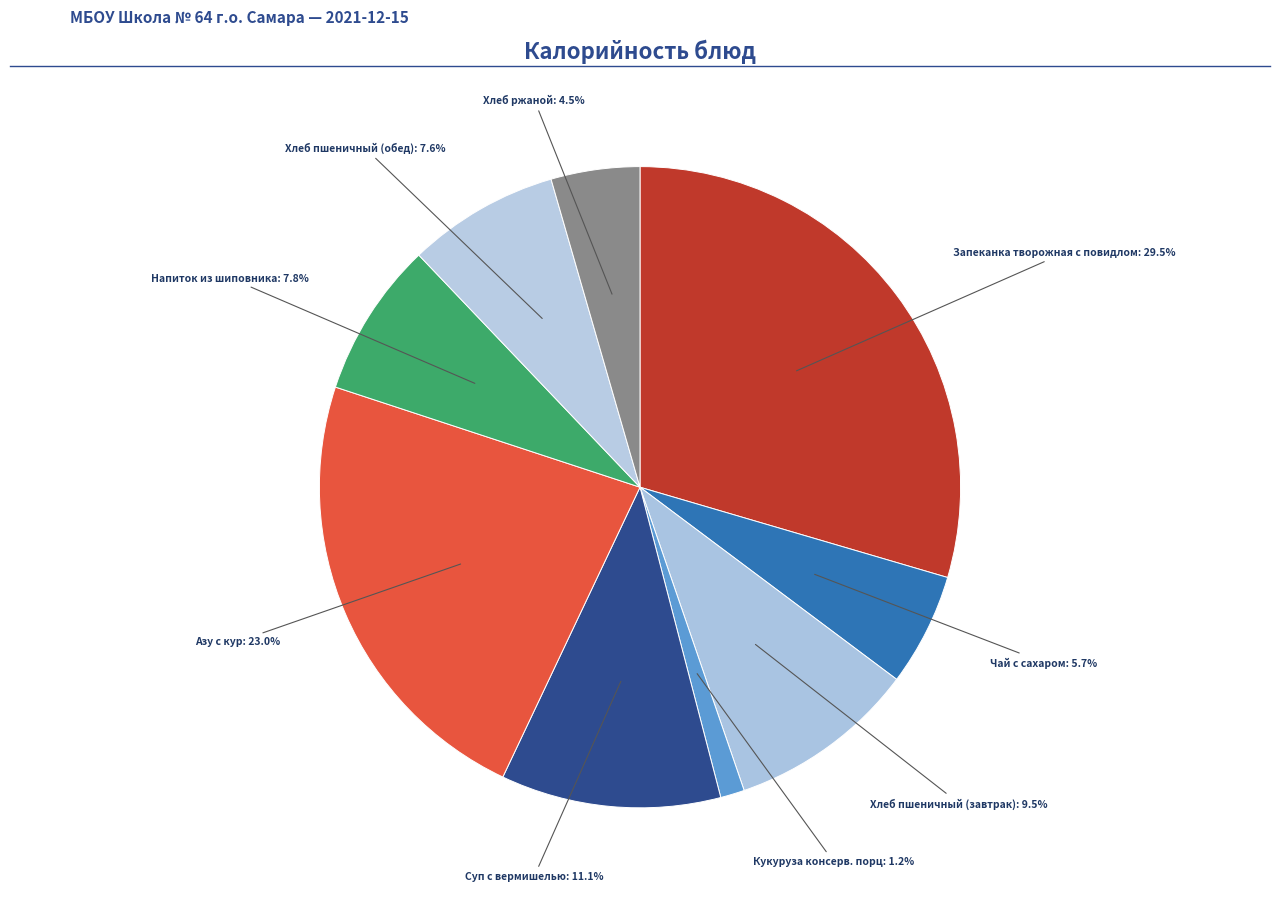

Rank the categories by value from highest to lowest.

Запеканка творожная с повидлом, Азу с кур, Суп с вермишелью, Хлеб пшеничный (завтрак), Напиток из шиповника, Хлеб пшеничный (обед), Чай с сахаром, Хлеб ржаной, Кукуруза консерв. порц